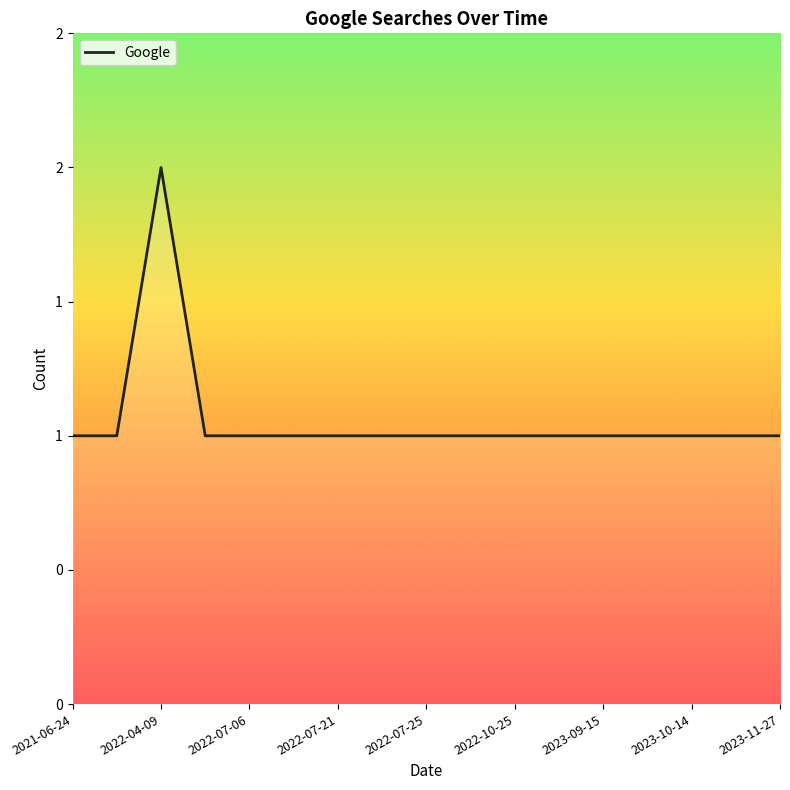

Does the chart have visible grid lines?

No